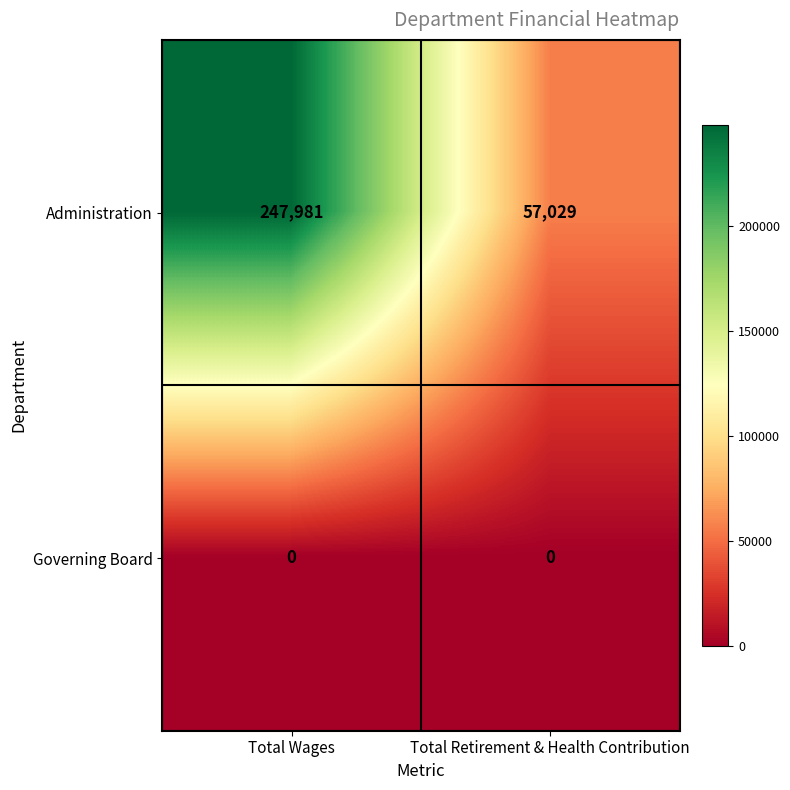

Reading left to right, list all the values displayed in this chart.

Administration: 247981	57029
Governing Board: 0	0